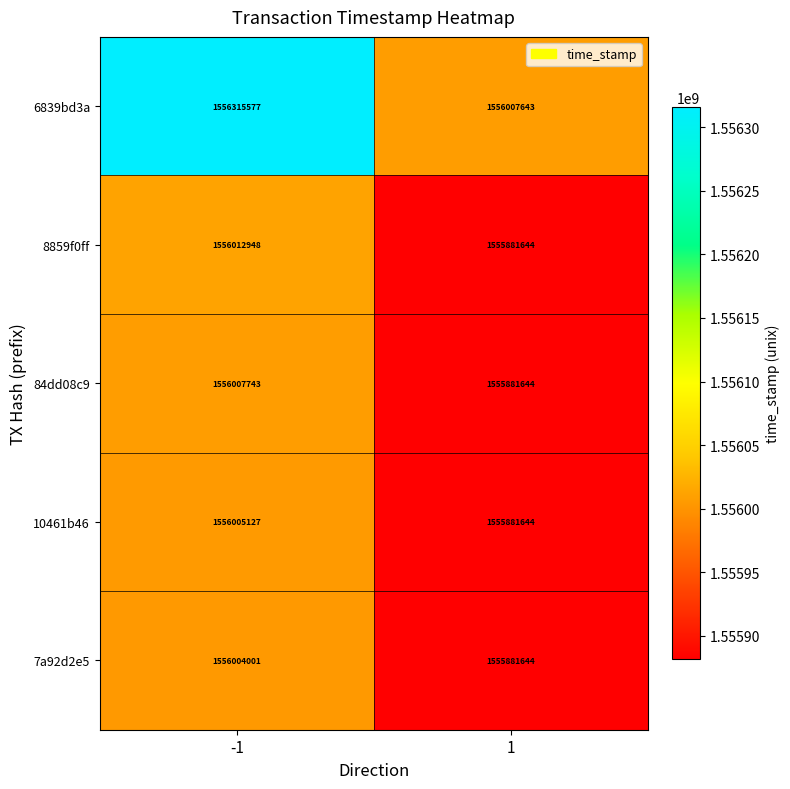

List the labels in order of 10461b46 value, largest first.

-1, 1